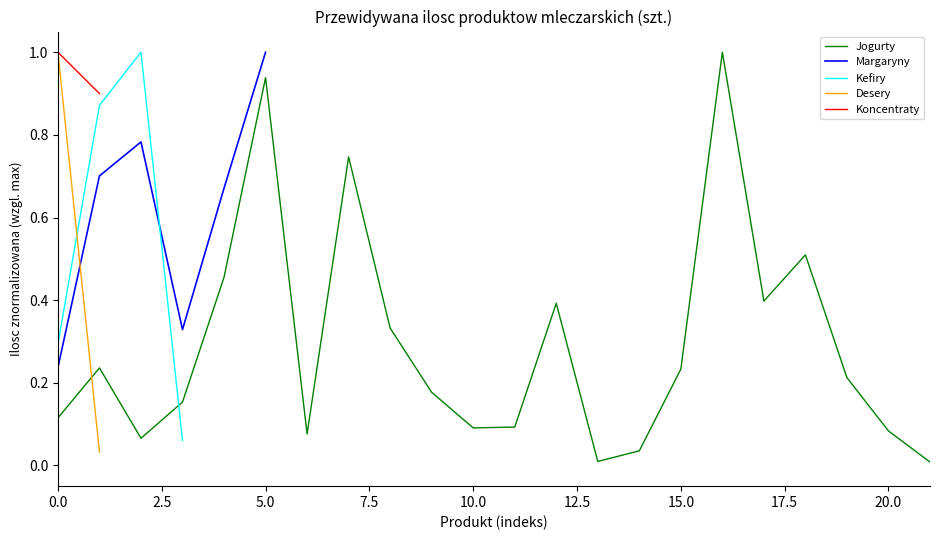

What is the difference between the maximum and second lowest values in the Jogurty series?

1.0